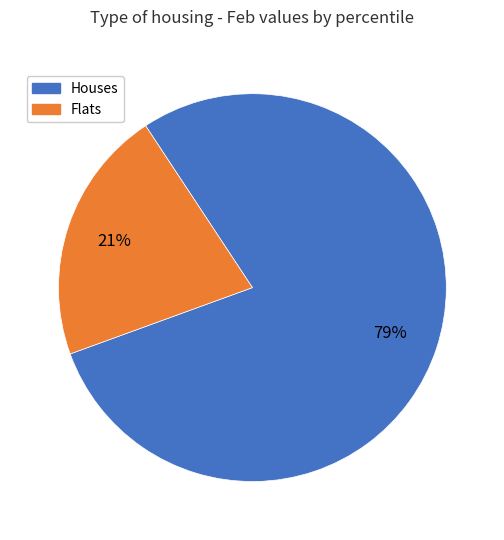

Does any single category account for the majority?

Yes